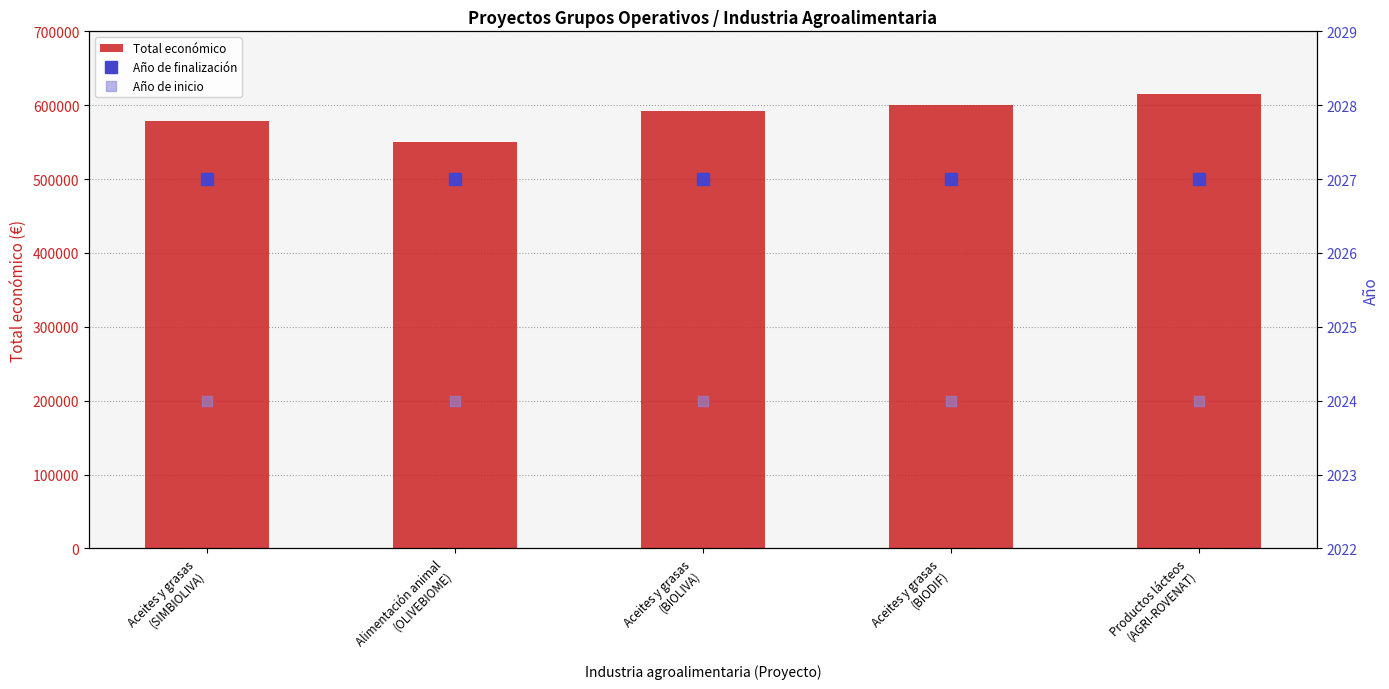

Read the Total económico value at Aceites y grasas
(BIODIF), to the nearest 100.

599900